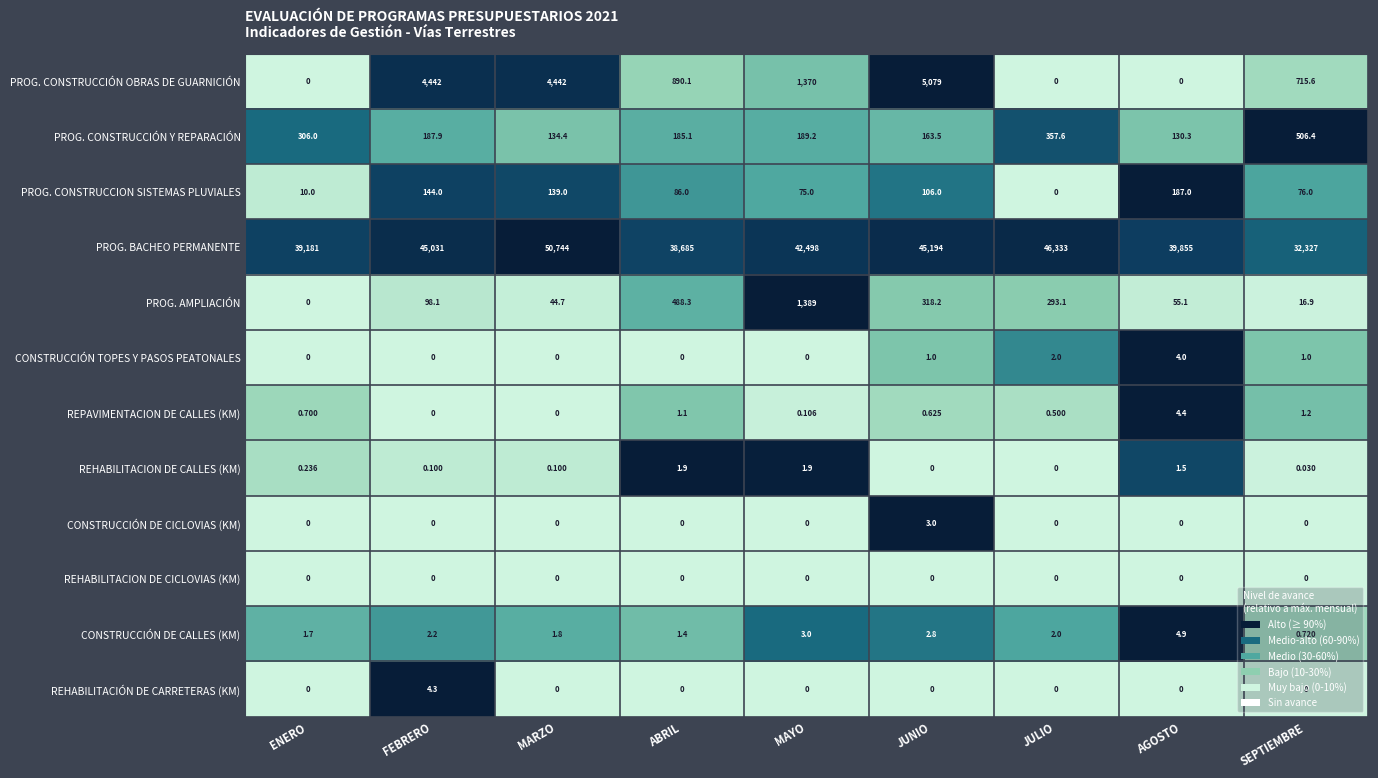

Which series has the largest range (max minus min)?

PROG. BACHEO PERMANENTE